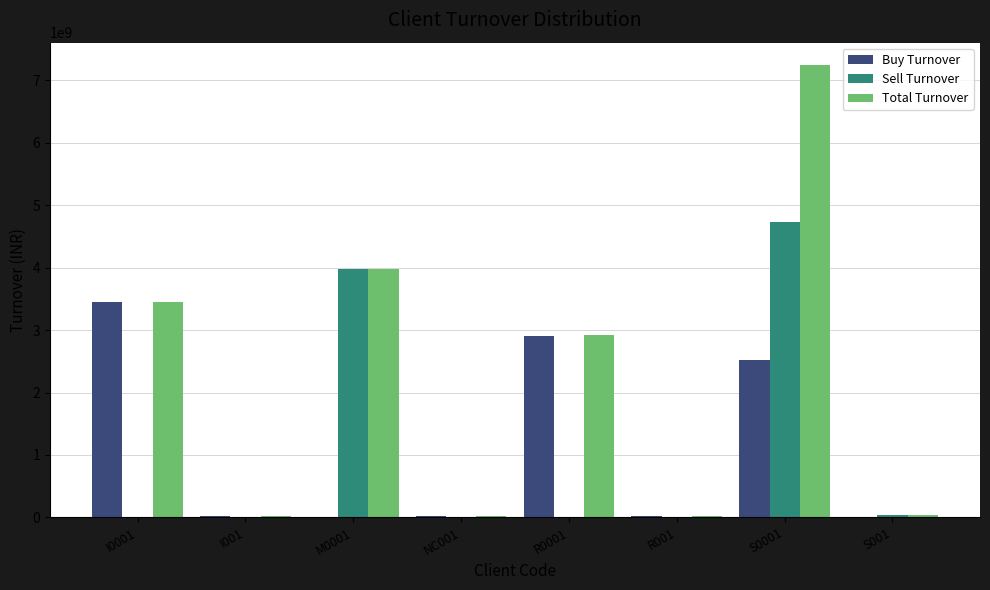

Which category has the highest value in the Sell Turnover series?

S0001